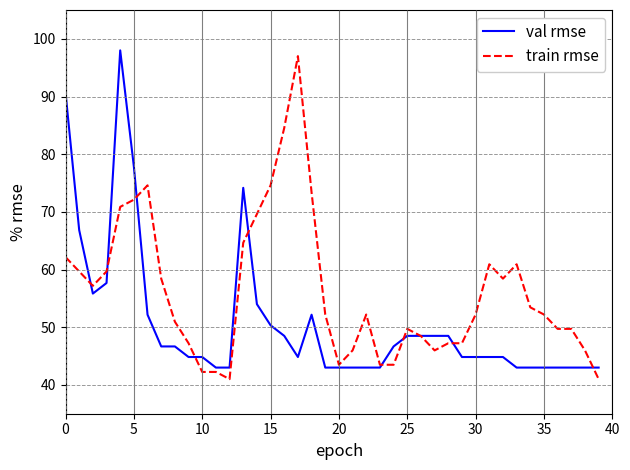

List the series in order of their overall mean, lowest first.

val rmse, train rmse